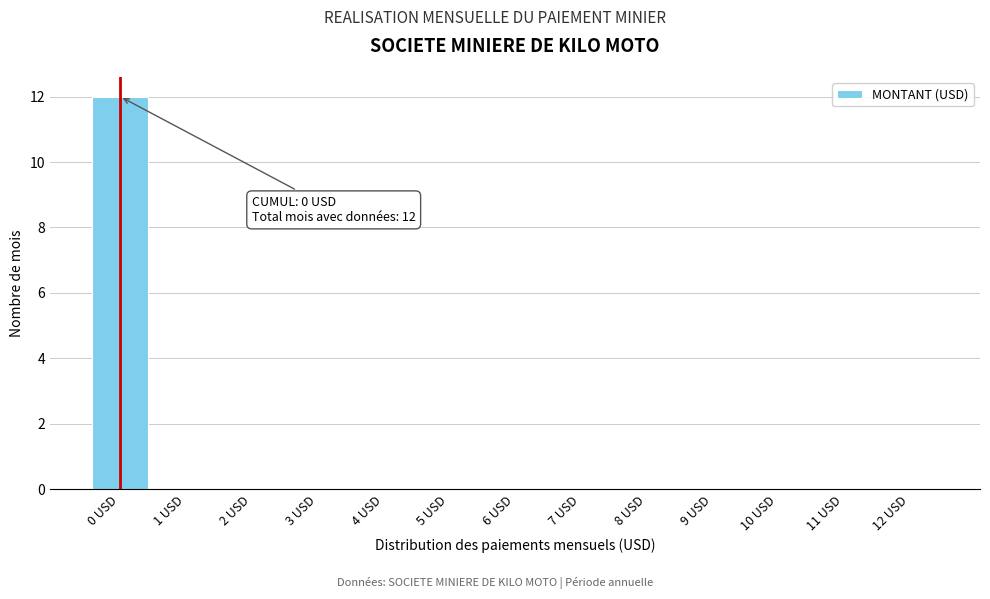

Reading left to right, list all the values displayed in this chart.

0 USD=12	1 USD=0	2 USD=0	3 USD=0	4 USD=0	5 USD=0	6 USD=0	7 USD=0	8 USD=0	9 USD=0	10 USD=0	11 USD=0	12 USD=0